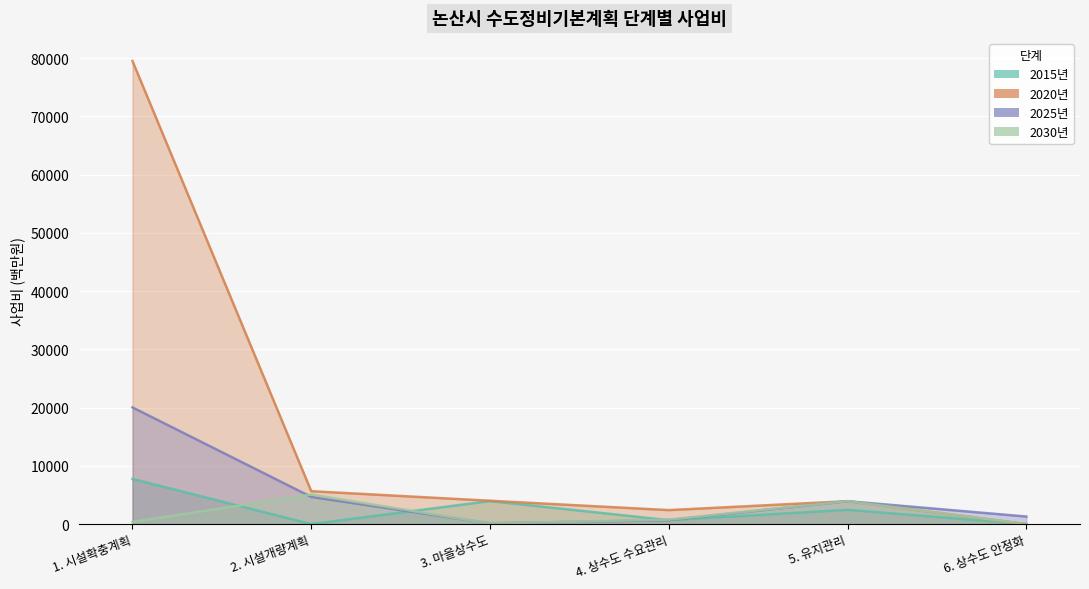

What is the sum of the 2030년 values at 6. 상수도 안정화 and 2. 시설개량계획?

5082